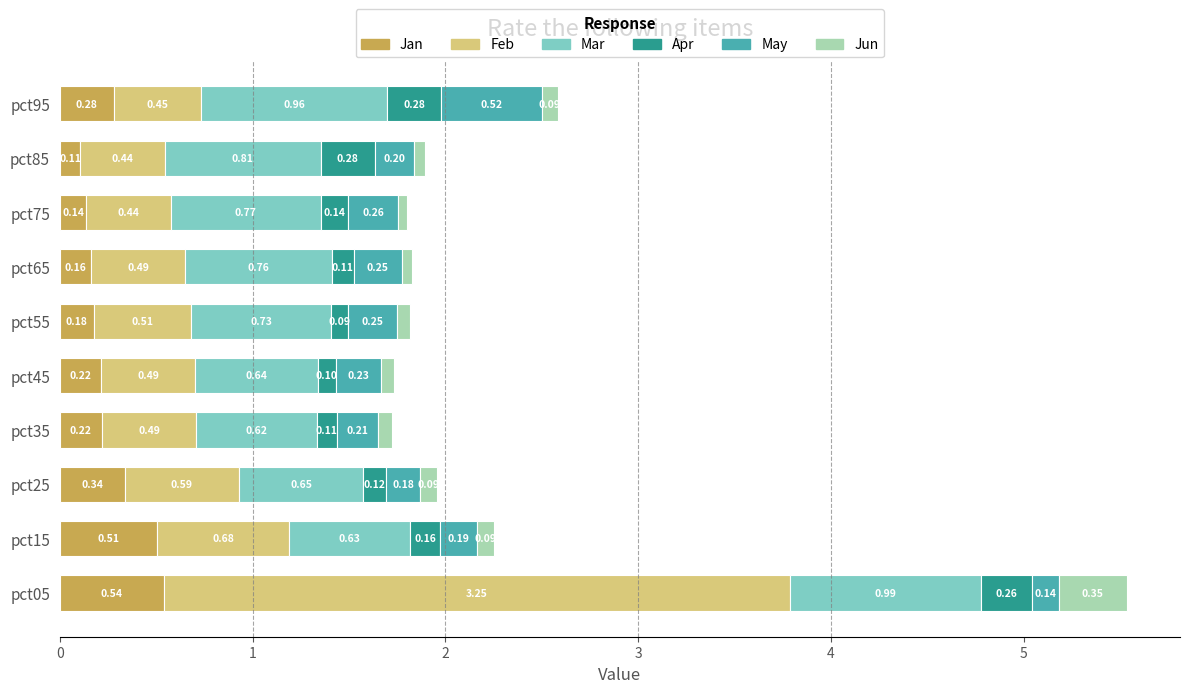

What is the total value across all series at pct65?

1.8